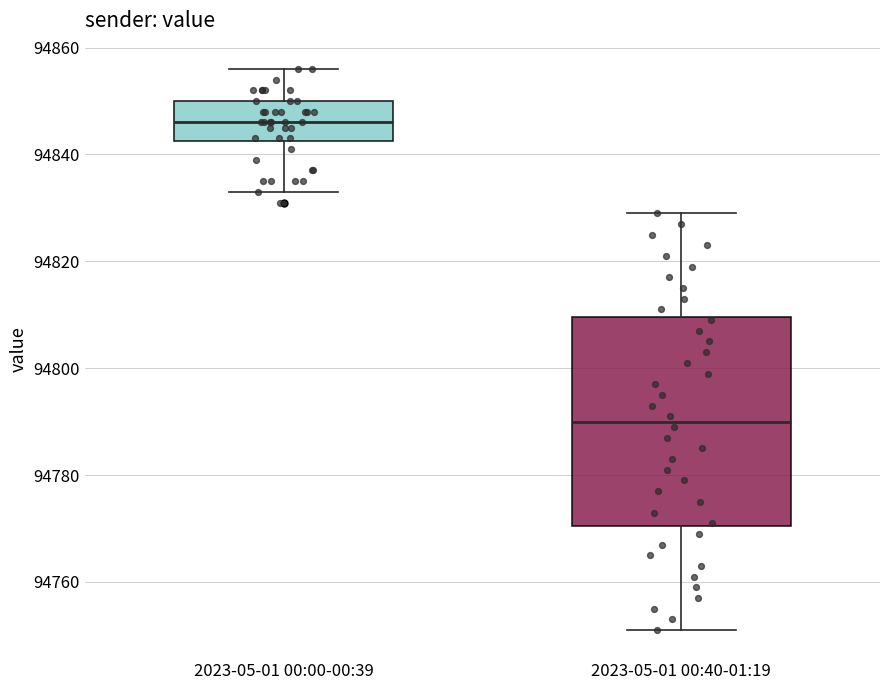

Reading left to right, transcribe this box plot: for each box, give where its median line is, the range the box spans, and where its two whiskers end, as read against the y-axis. The values are not printed on the chart, so give them approximately, as read against the axis.

2023-05-01 00:00-00:39: median 94846, box 94842 to 94850, whiskers 94834 to 94856
2023-05-01 00:40-01:19: median 94790, box 94770 to 94810, whiskers 94752 to 94830